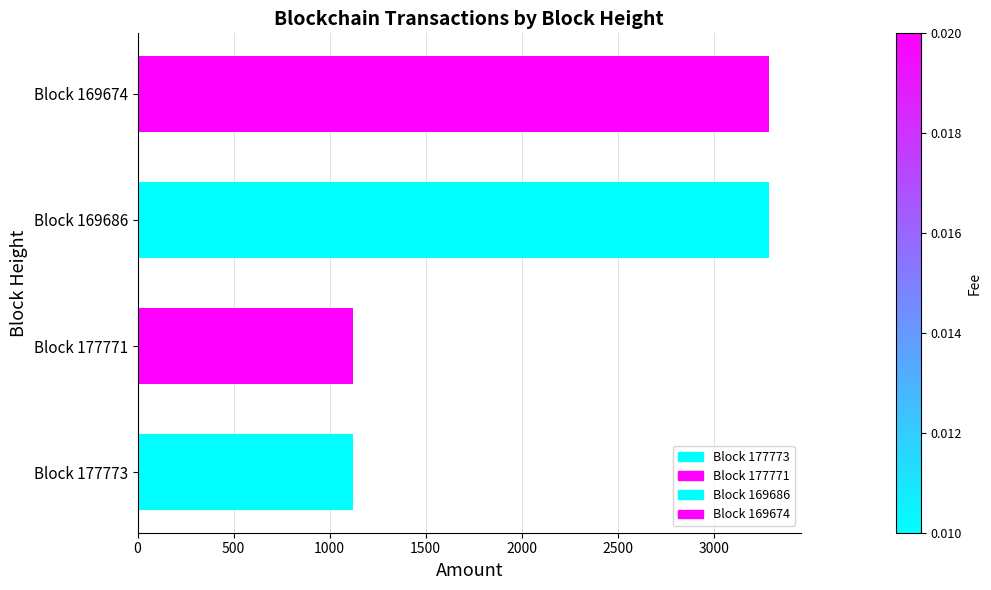

What is the change in value from Block 177771 to Block 169674?

+2169.1